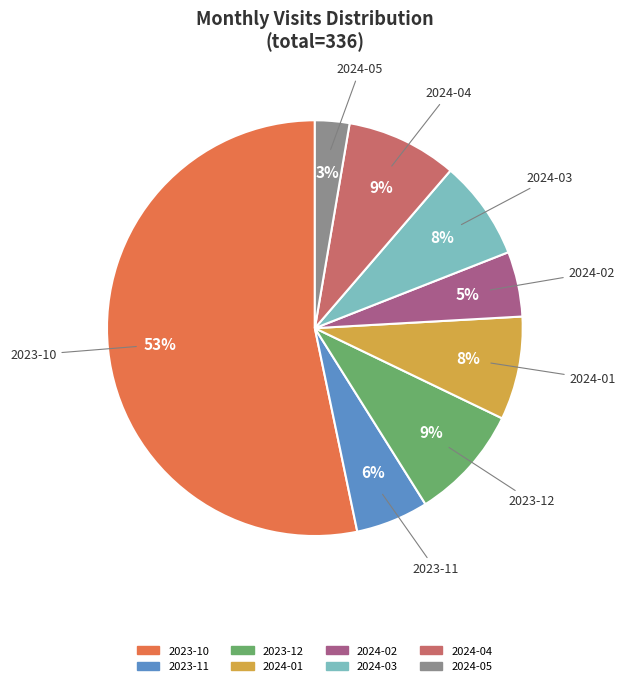

To the nearest percent, what is the combined percentage of 2024-03 and 2023-12?

17%